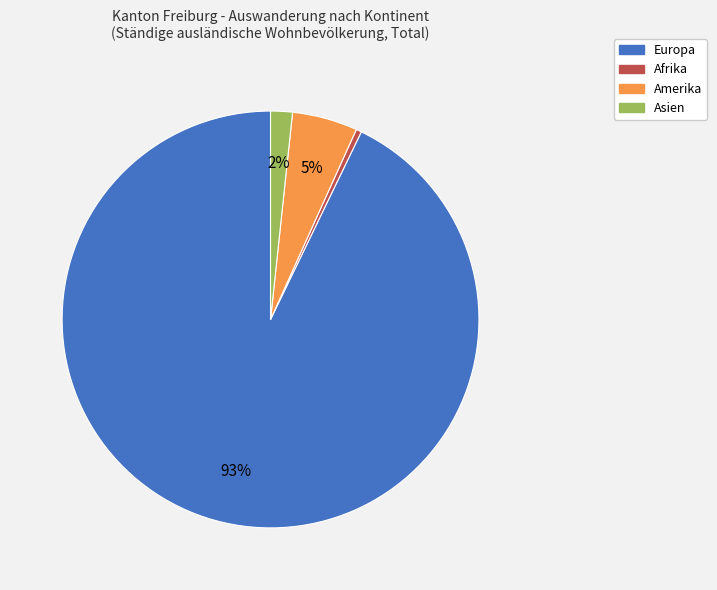

Combined, do Amerika and Afrika account for over 50%?

No